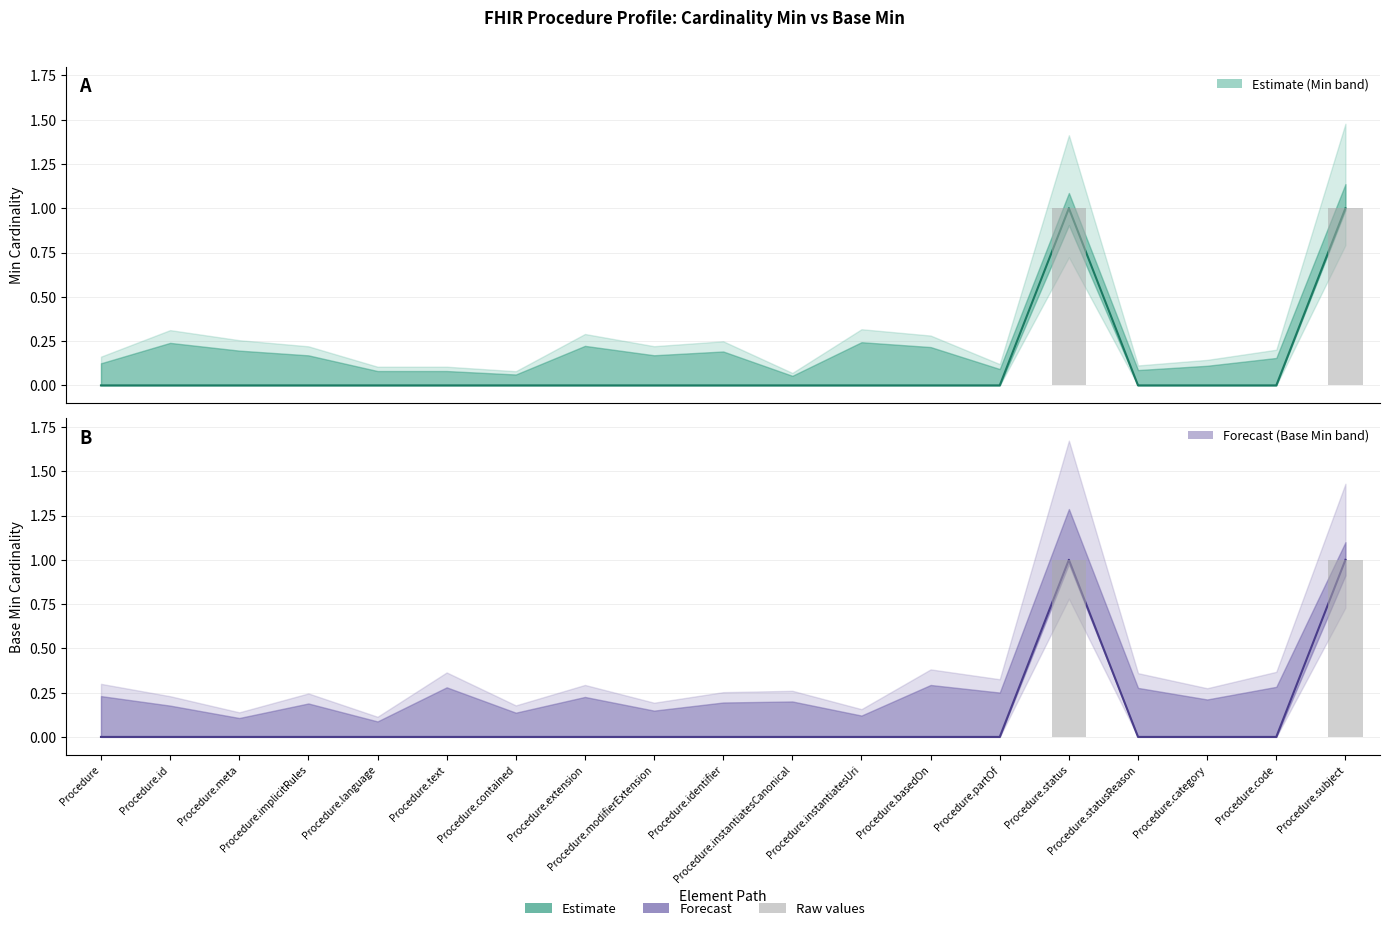

The Base Min series shows 1 at Procedure.contained. True or false?

False